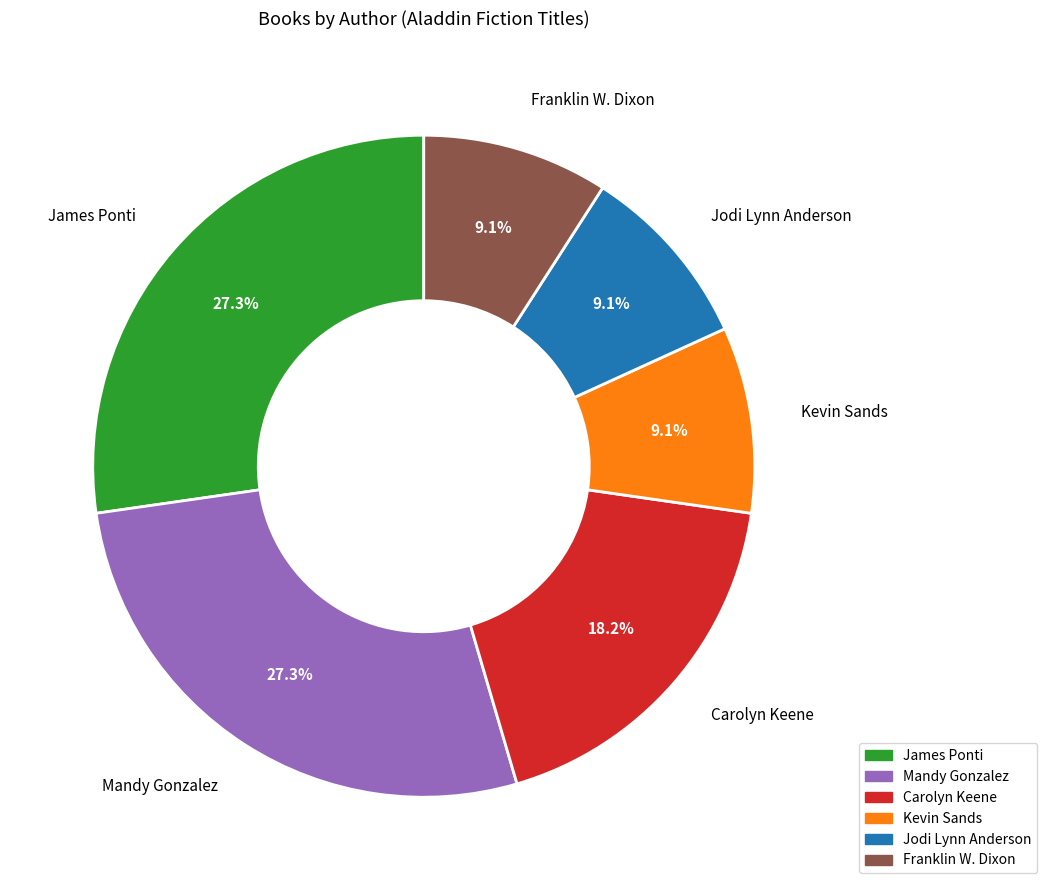

Approximately how many times larger is the value at Franklin W. Dixon compared to Mandy Gonzalez?

0.3